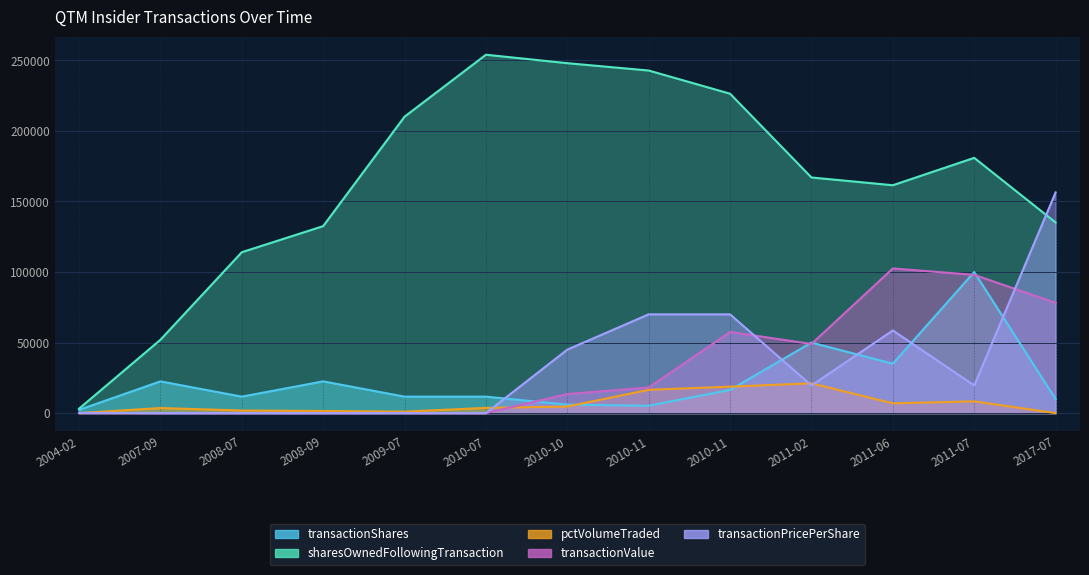

Which series changed the most between 2008-07 and 2008-09?

sharesOwnedFollowingTransaction